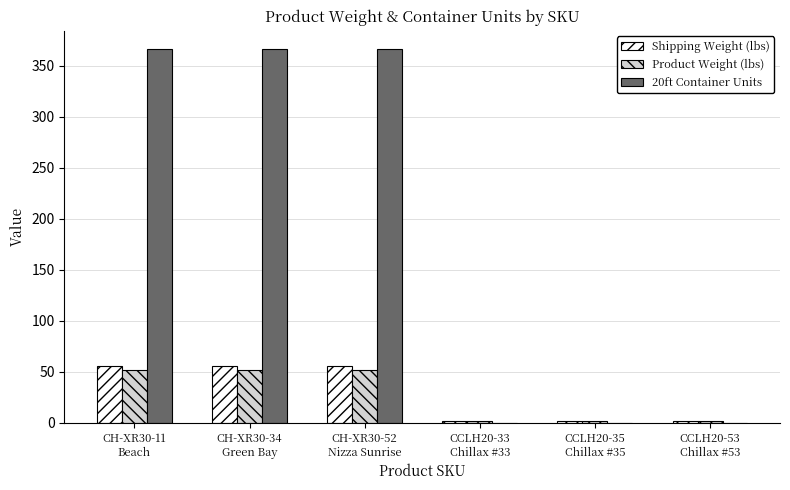

Reading right to left, transcribe all the data shown in this chart.

Shipping Weight (lbs): CCLH20-53
Chillax #53=1.8	CCLH20-35
Chillax #35=1.8	CCLH20-33
Chillax #33=1.8	CH-XR30-52
Nizza Sunrise=55.8	CH-XR30-34
Green Bay=55.8	CH-XR30-11
Beach=55.8
Product Weight (lbs): CCLH20-53
Chillax #53=1.8	CCLH20-35
Chillax #35=1.8	CCLH20-33
Chillax #33=1.8	CH-XR30-52
Nizza Sunrise=51.4	CH-XR30-34
Green Bay=51.4	CH-XR30-11
Beach=51.4
20ft Container Units: CCLH20-53
Chillax #53=0.0	CCLH20-35
Chillax #35=0.0	CCLH20-33
Chillax #33=0.0	CH-XR30-52
Nizza Sunrise=366.0	CH-XR30-34
Green Bay=366.0	CH-XR30-11
Beach=366.0